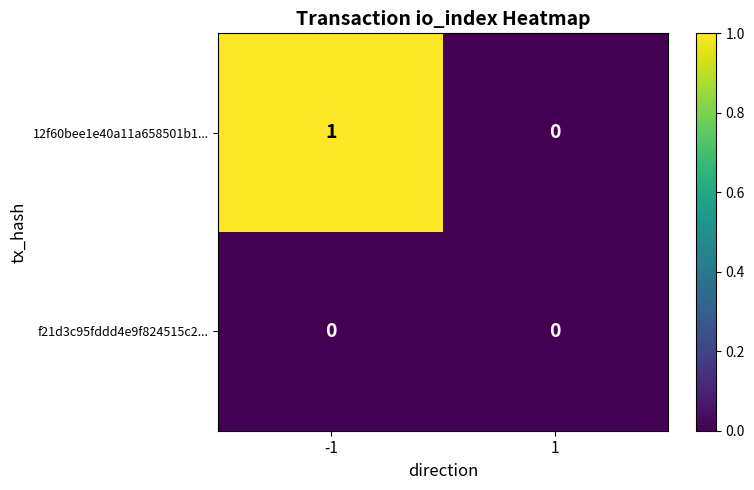

Reading right to left, extract all data points from this chart.

12f60bee1e40a11a658501b1...: 0	1
f21d3c95fddd4e9f824515c2...: 0	0